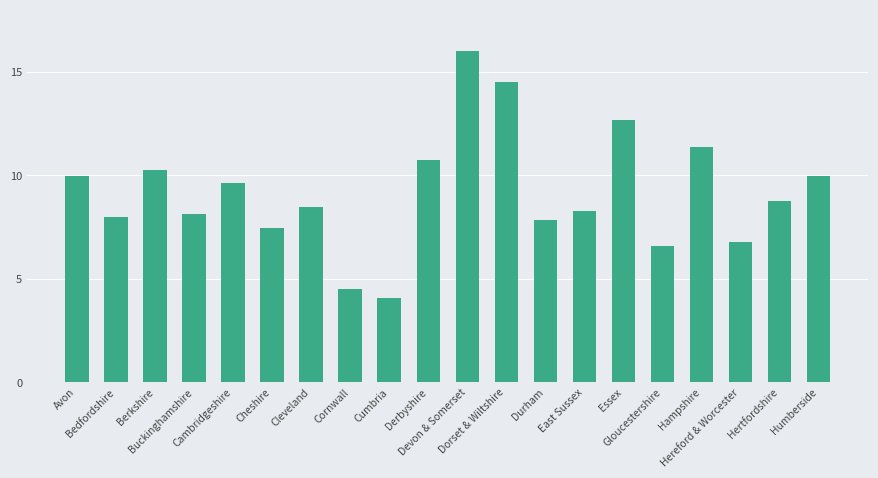

What is the label of the 14th bar from the left?

East Sussex